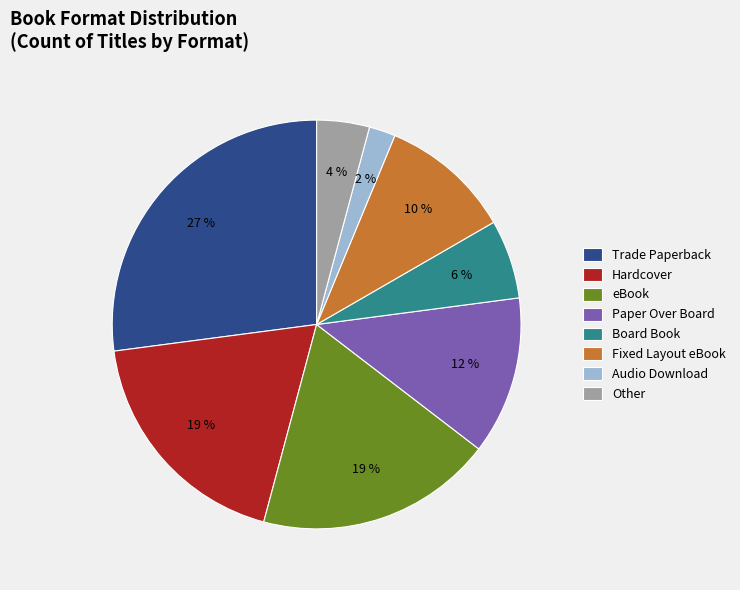

To the nearest percent, what portion does Other represent?

4%